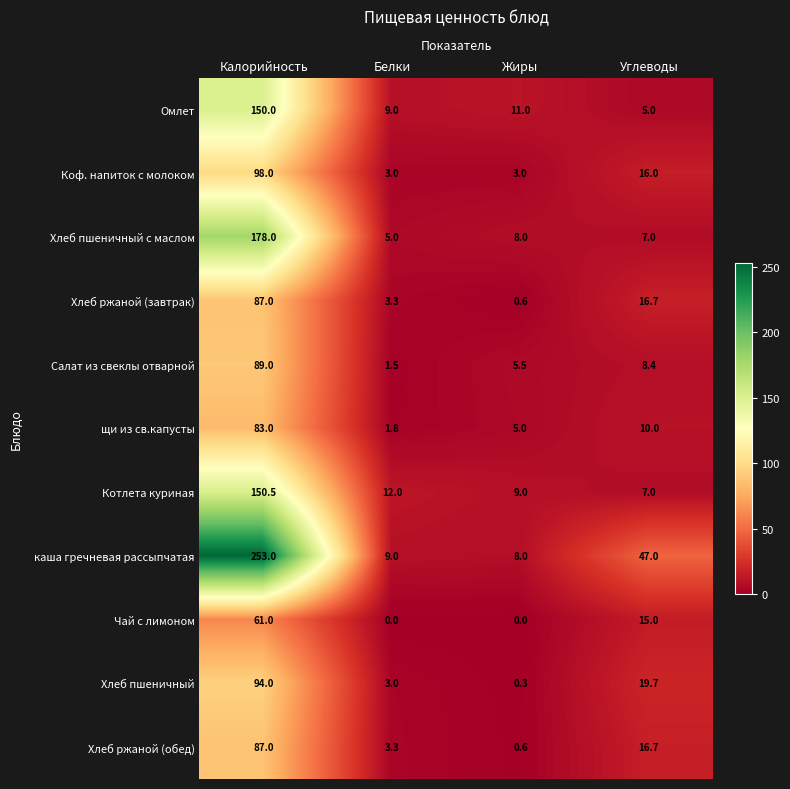

Rank the categories by каша гречневая рассыпчатая value from lowest to highest.

Жиры, Белки, Углеводы, Калорийность